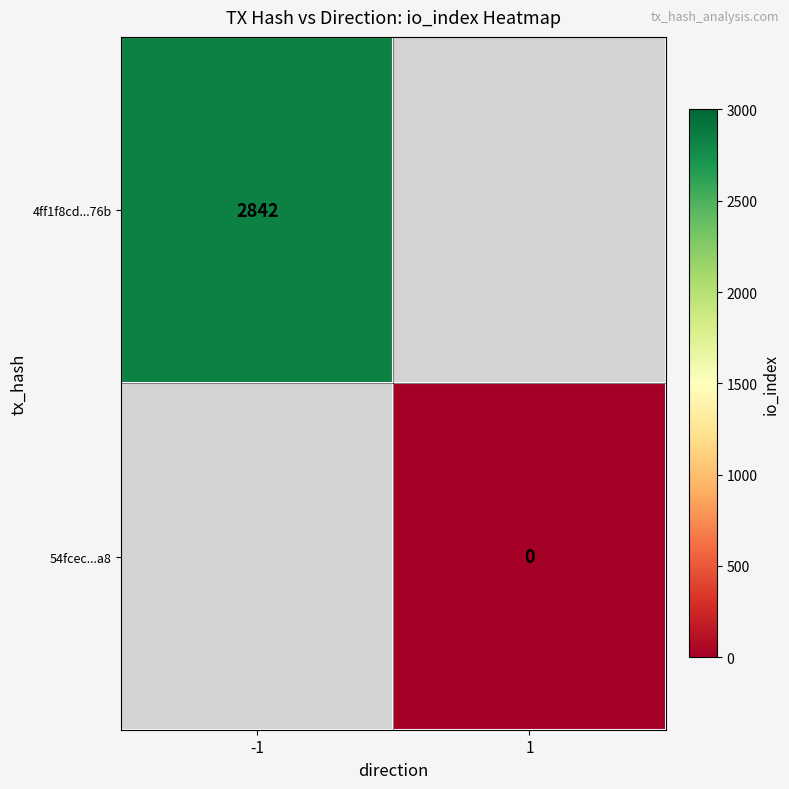

The 4ff1f8cd...76b series shows 3720 at -1. True or false?

False